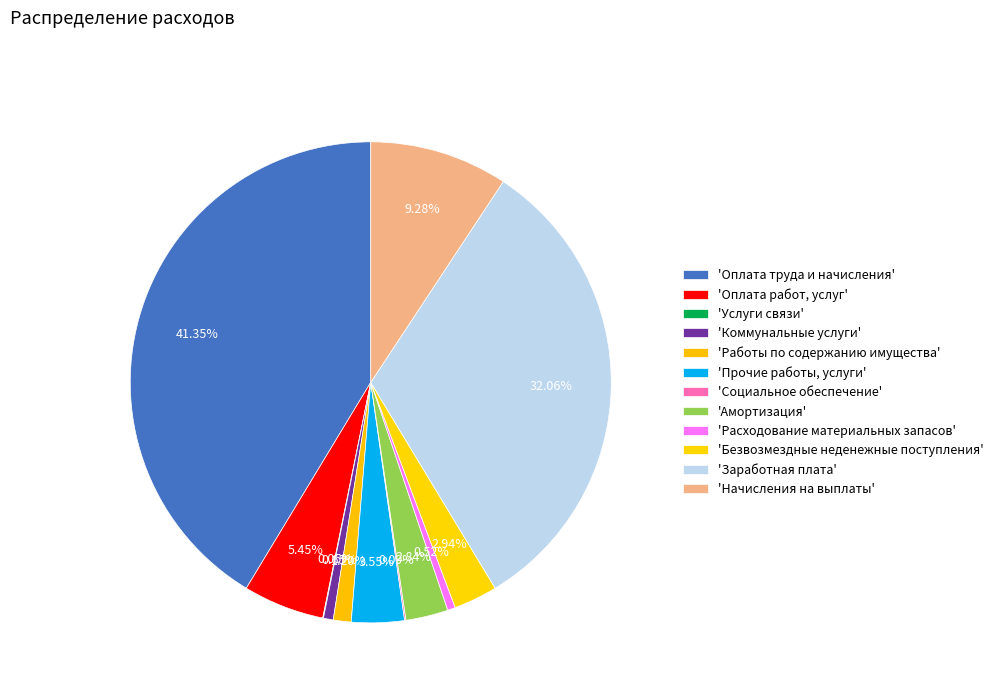

What is the largest slice in the pie chart?

Оплата труда и начисления